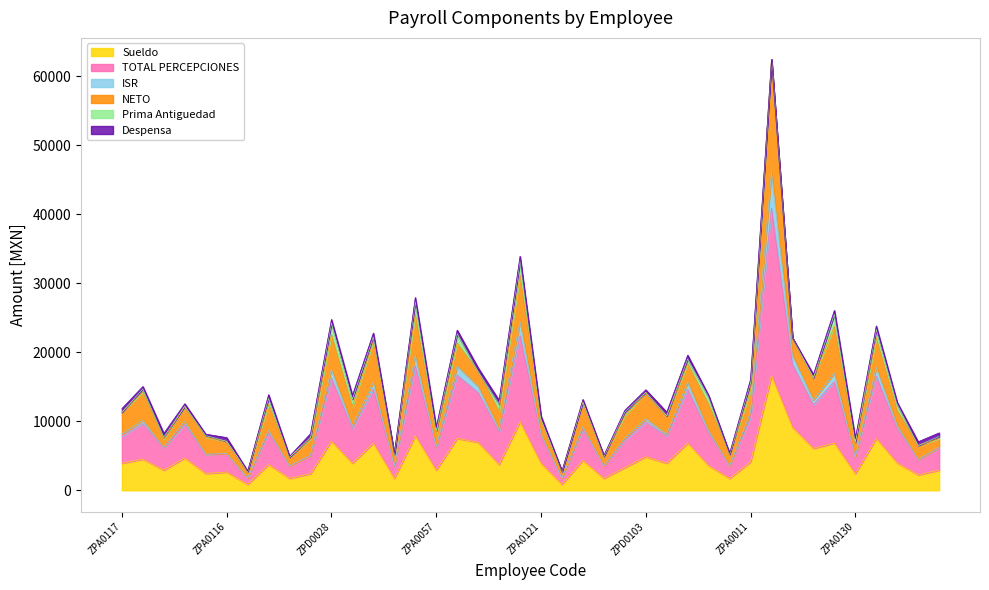

The Sueldo series shows 868.2 at ZPD0090. True or false?

True